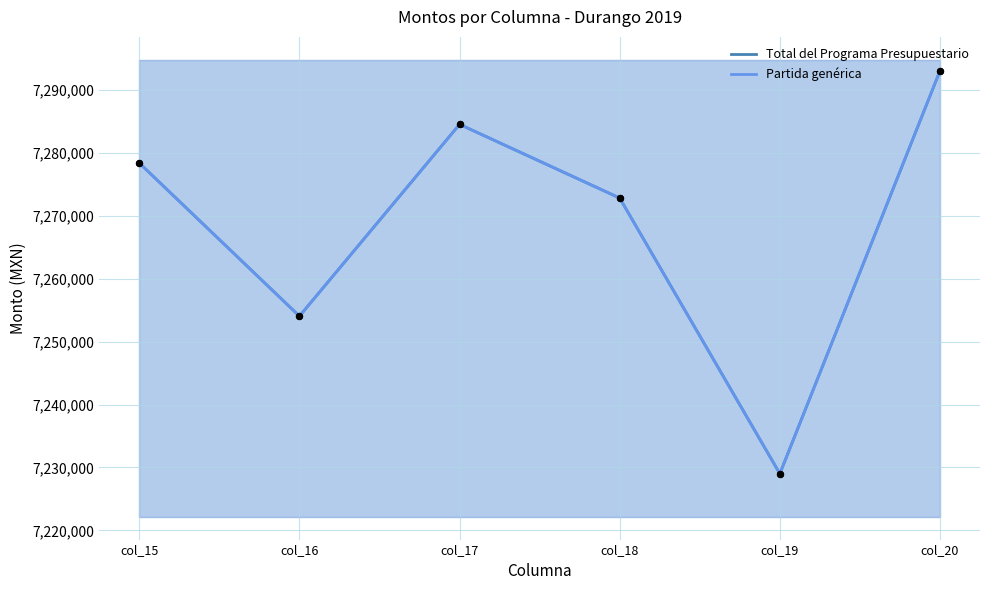

Which series has the widest spread of Y values?

Total del Programa Presupuestario